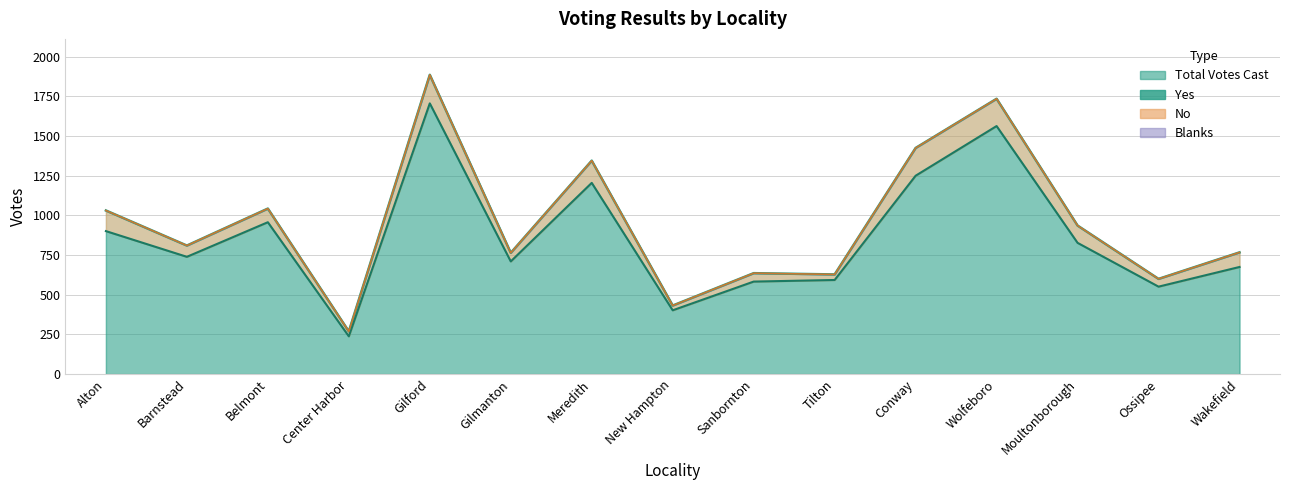

At which category does Total Votes Cast reach its first local valley?

Barnstead